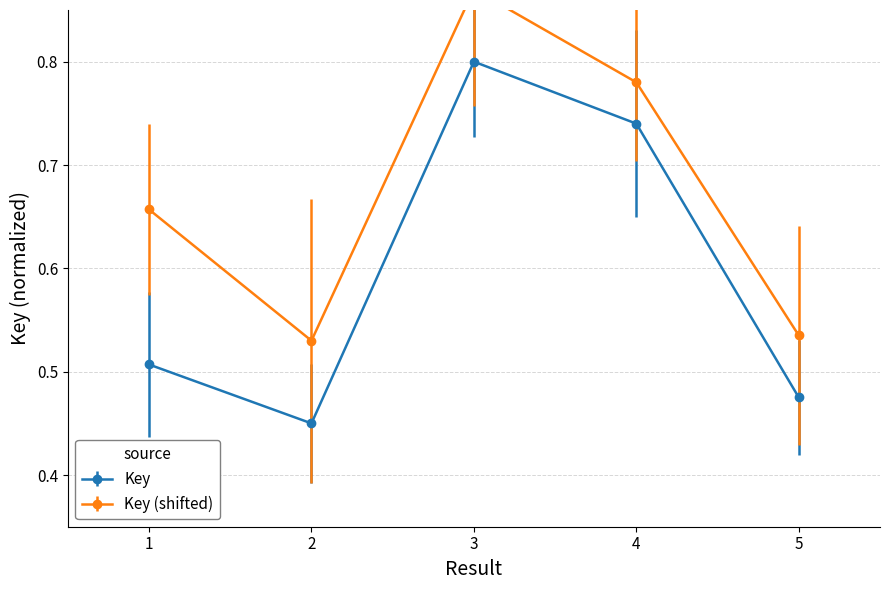

What is the approximate value at 4?

0.7